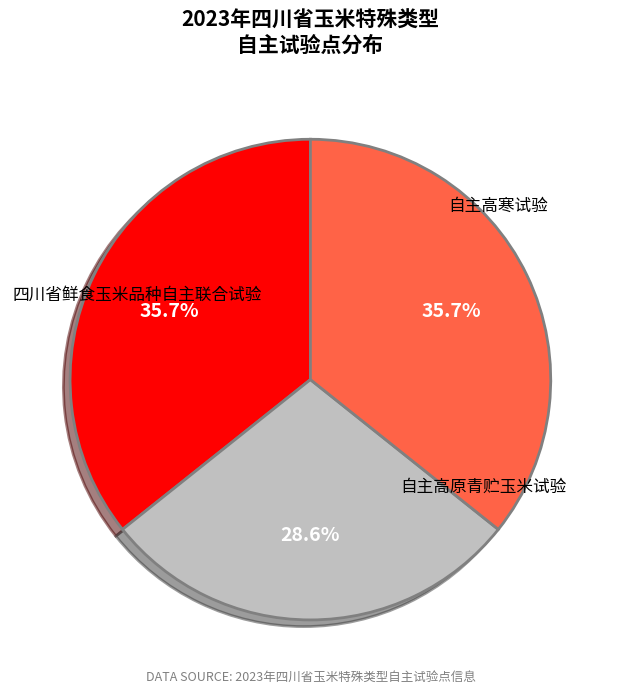

True or false: 四川省鲜食玉米品种自主联合试验 accounts for 44% of the total.

False